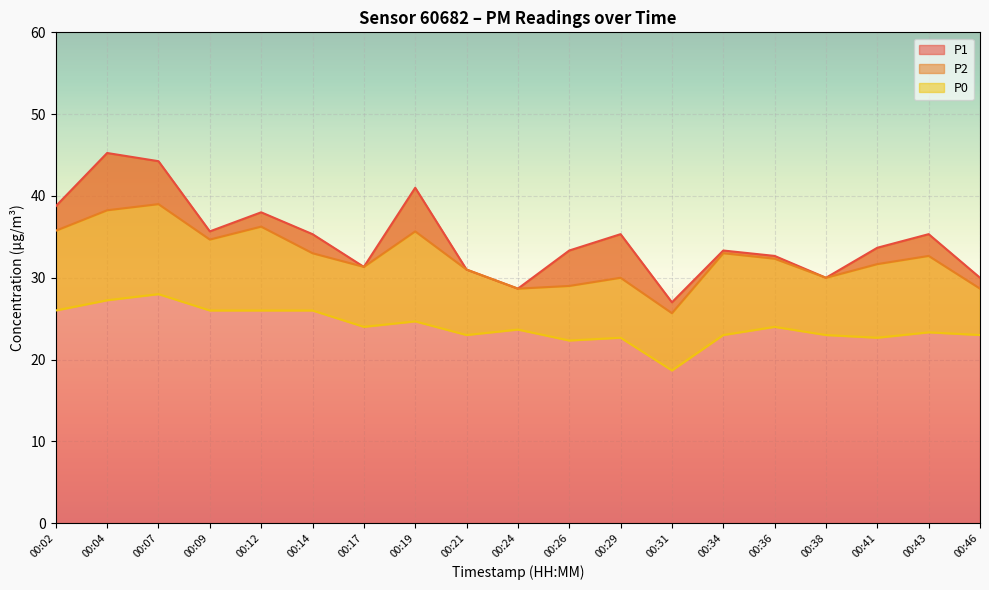

At 00:09, list the series in order from largest to smallest.

P1, P2, P0